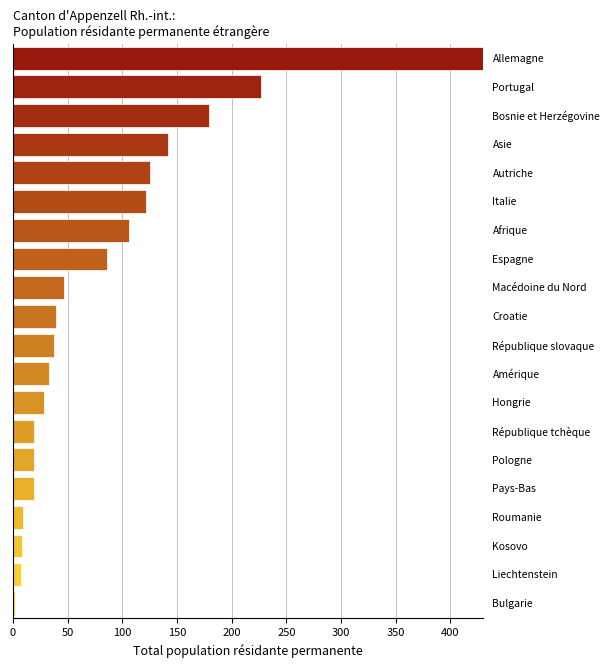

How many distinct data groups are displayed?

1